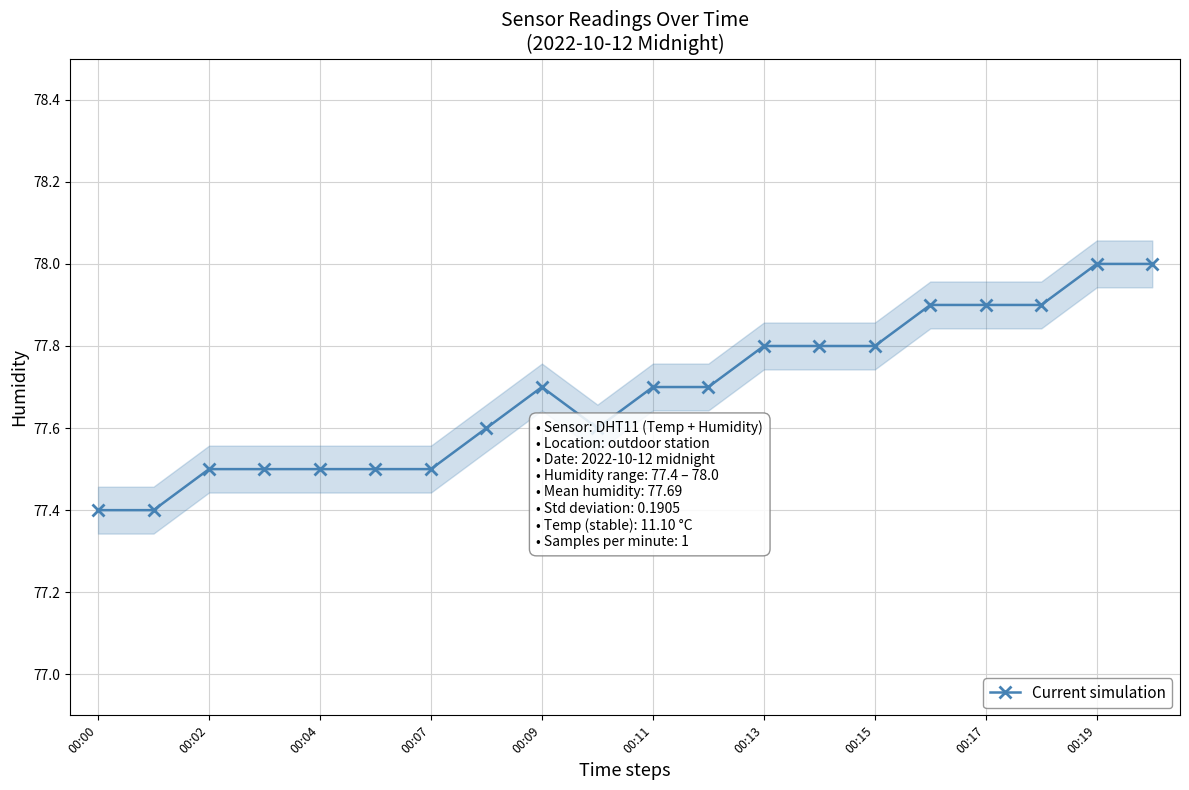

The value of Current simulation at 00:17 is 77.9. True or false?

True